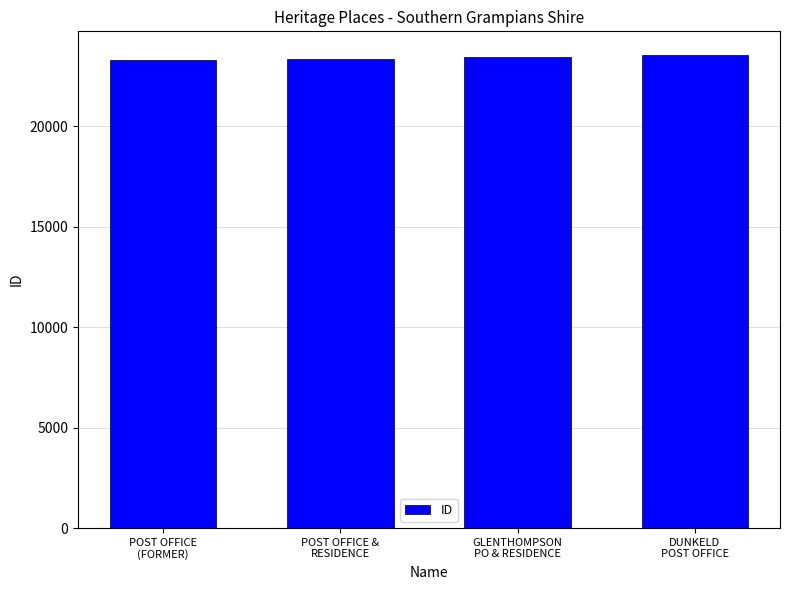

What is the average value?

23400